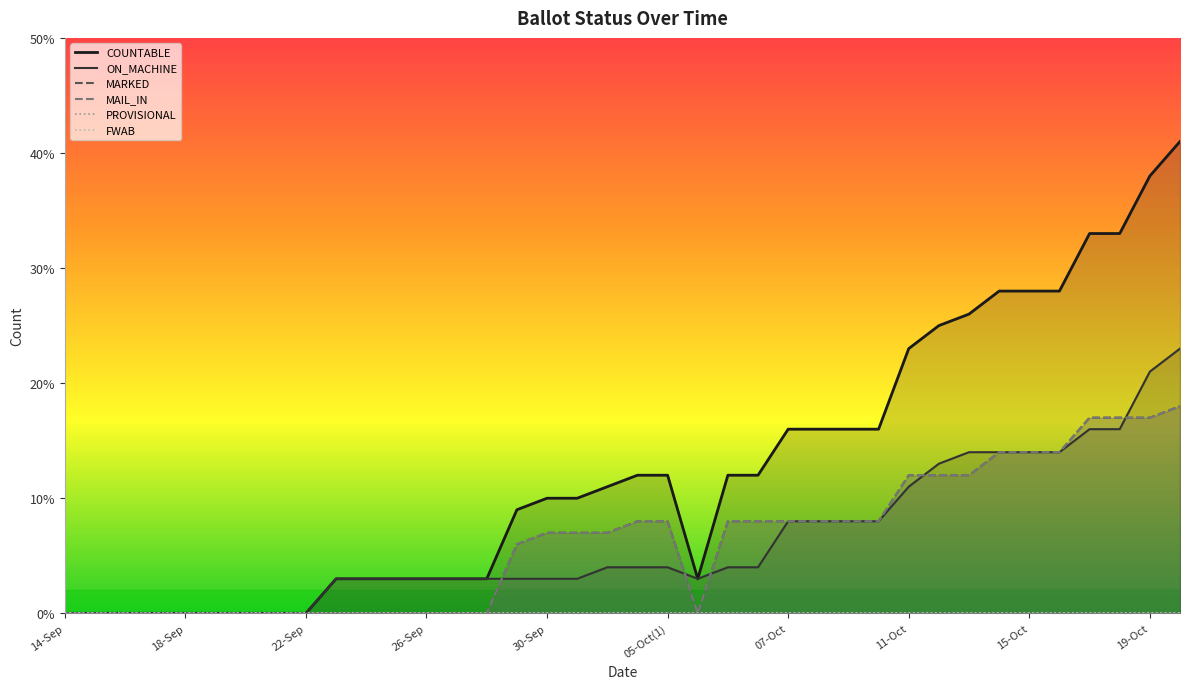

List the labels in order of MAIL_IN value, largest first.

20-Oct, 17-Oct, 18-Oct, 19-Oct, 14-Oct, 15-Oct, 16-Oct, 11-Oct, 12-Oct, 13-Oct, 04-Oct, 05-Oct(1), 06-Oct(1), 06-Oct(2), 07-Oct, 08-Oct, 09-Oct, 10-Oct, 30-Sep, 02-Oct, 03-Oct, 29-Sep, 14-Sep, 15-Sep, 16-Sep, 17-Sep, 18-Sep, 19-Sep, 20-Sep, 21-Sep, 22-Sep, 23-Sep, 24-Sep, 25-Sep, 26-Sep, 27-Sep, 28-Sep, 05-Oct(2)